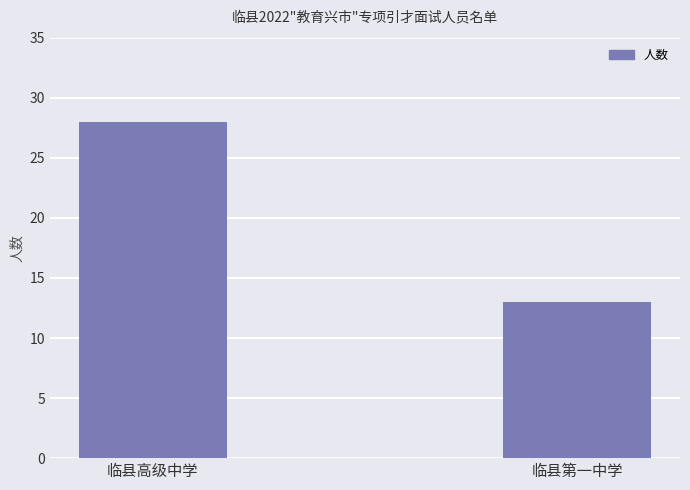

What is the label of the 2nd bar from the right?

临县高级中学